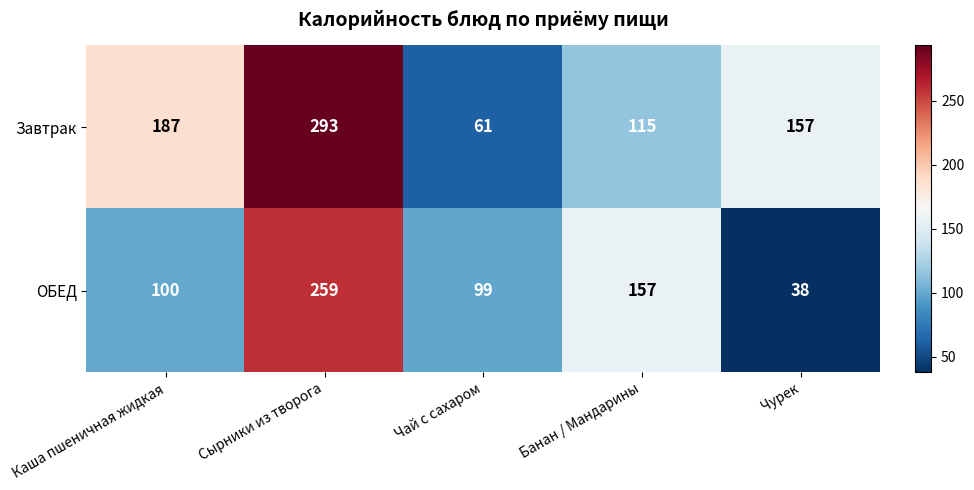

True or false: Завтрак has a value of 157 at Чурек.

True